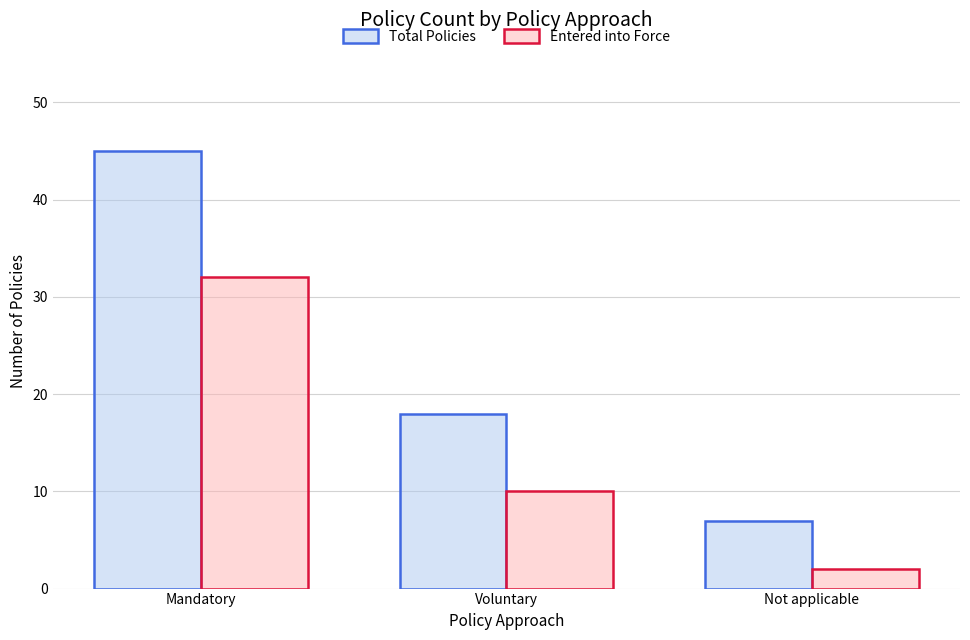

Count the Entered into Force values in the range 2 to 32.

3